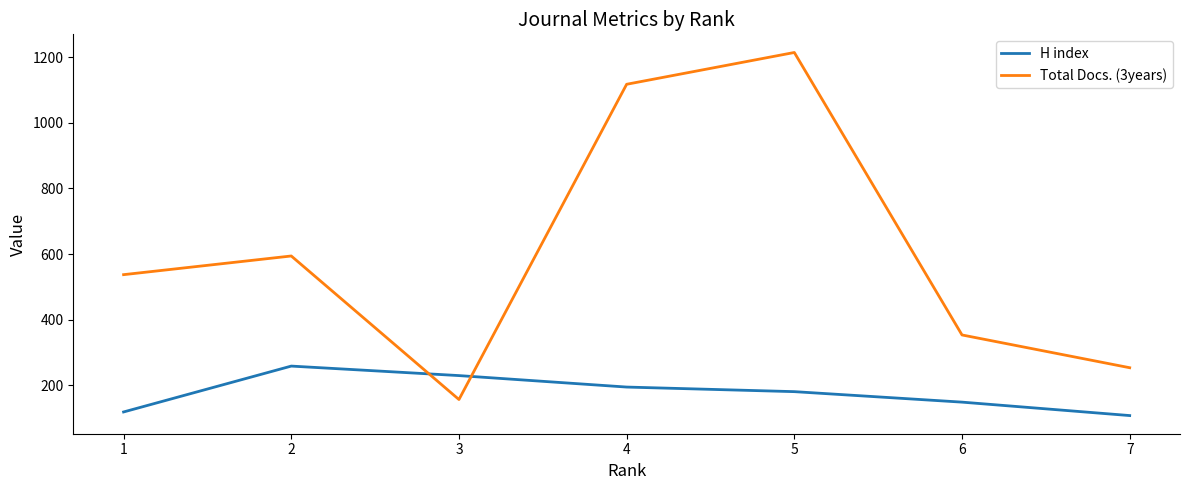

Reading right to left, what are all the values shown in this chart?

H index: 107	148	180	194	229	258	118
Total Docs. (3years): 253	353	1215	1118	156	594	537